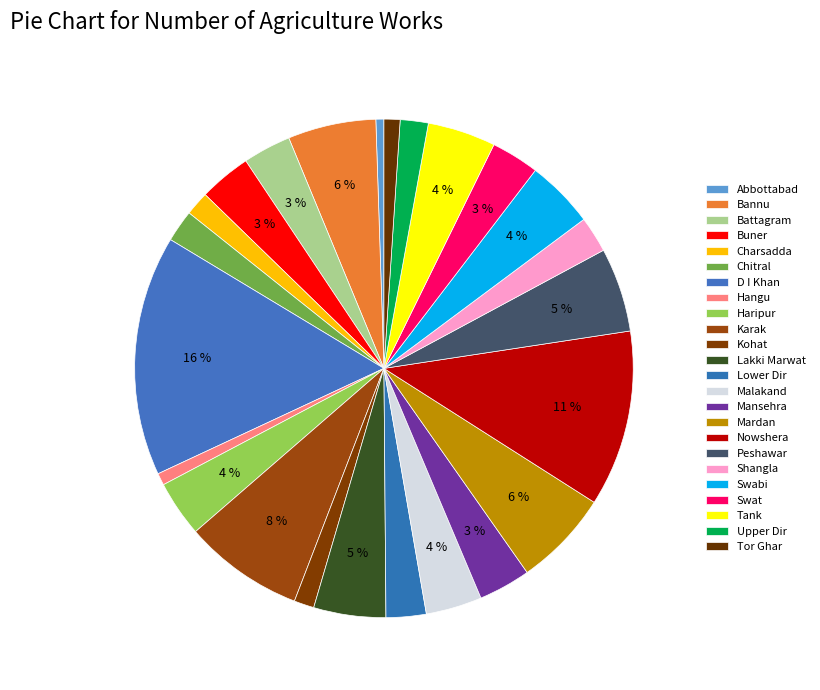

How many slices are in this pie chart?

24